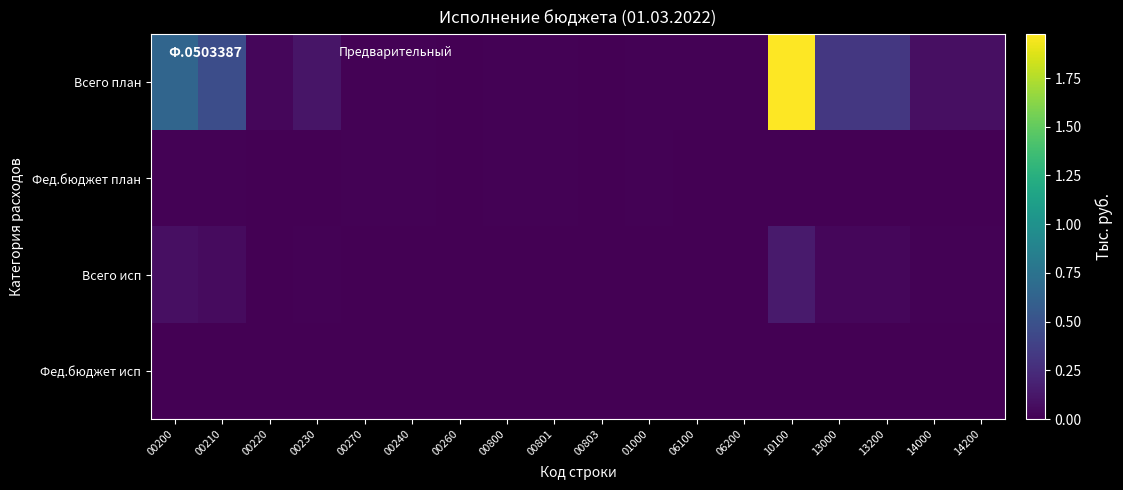

At which category is the sum across all series the highest?

10100